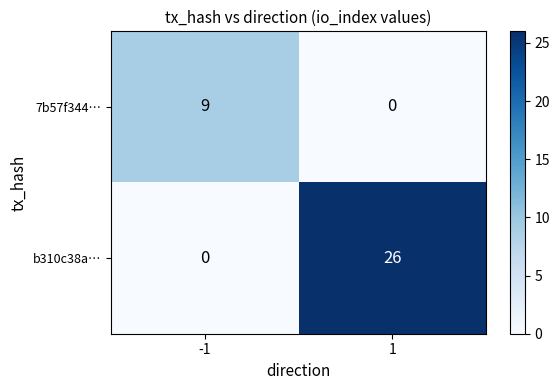

What is the difference between the maximum and minimum values in the 7b57f344… series?

9